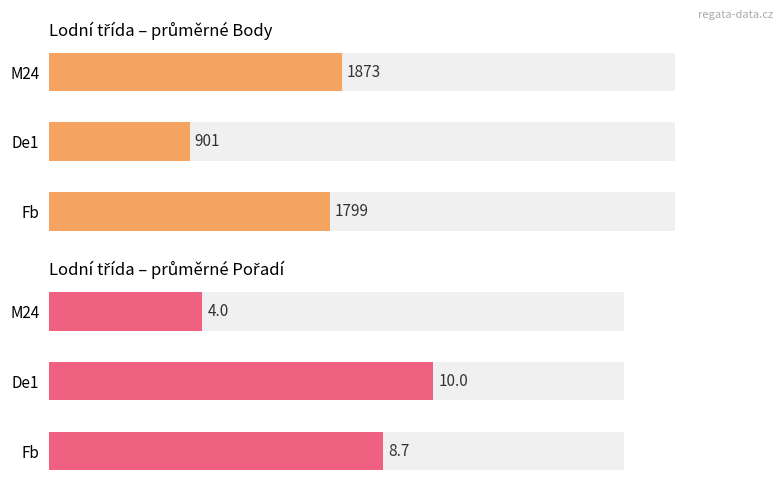

At how many categories does at least one series exceed 126?

3